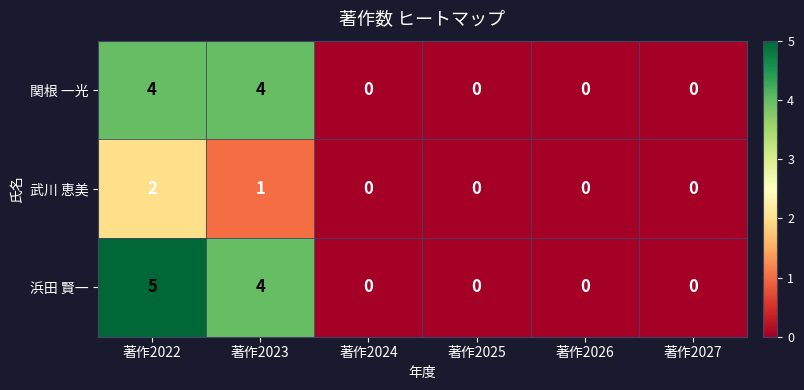

At which category does the chart reach its peak across all series?

著作2022